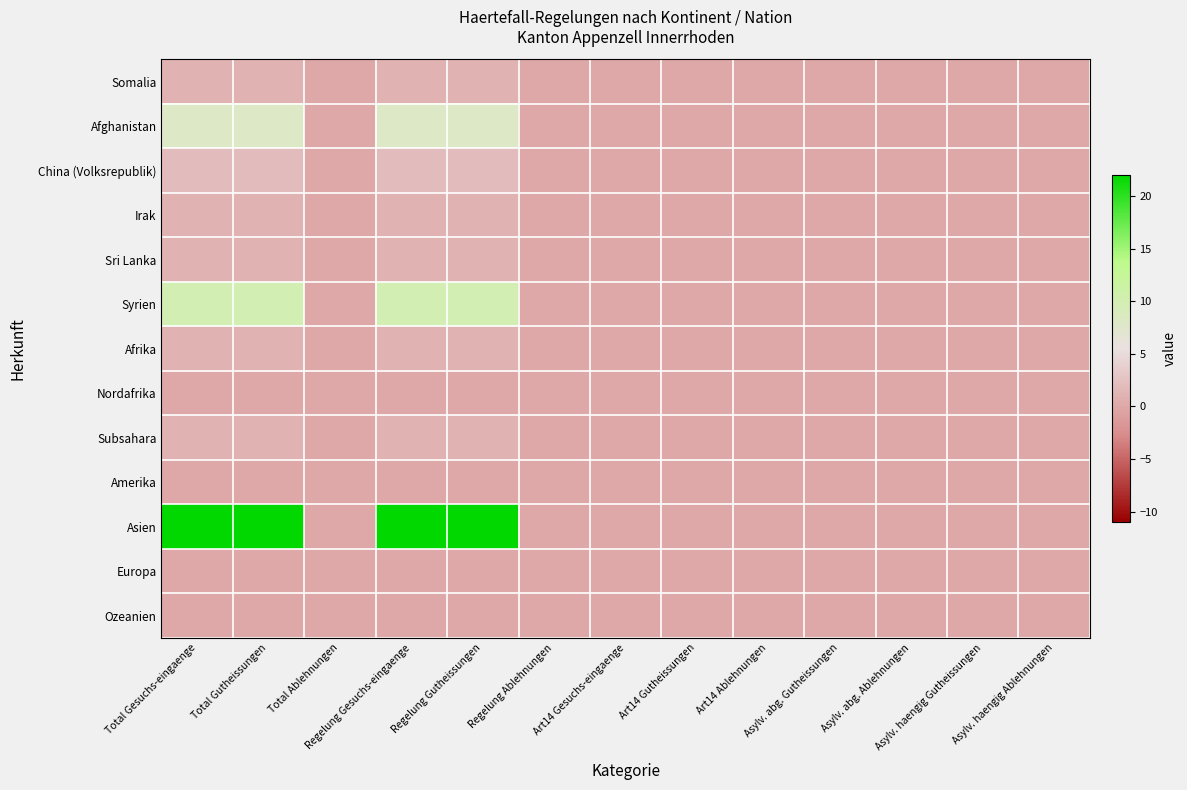

Which series has the largest range (max minus min)?

Asien